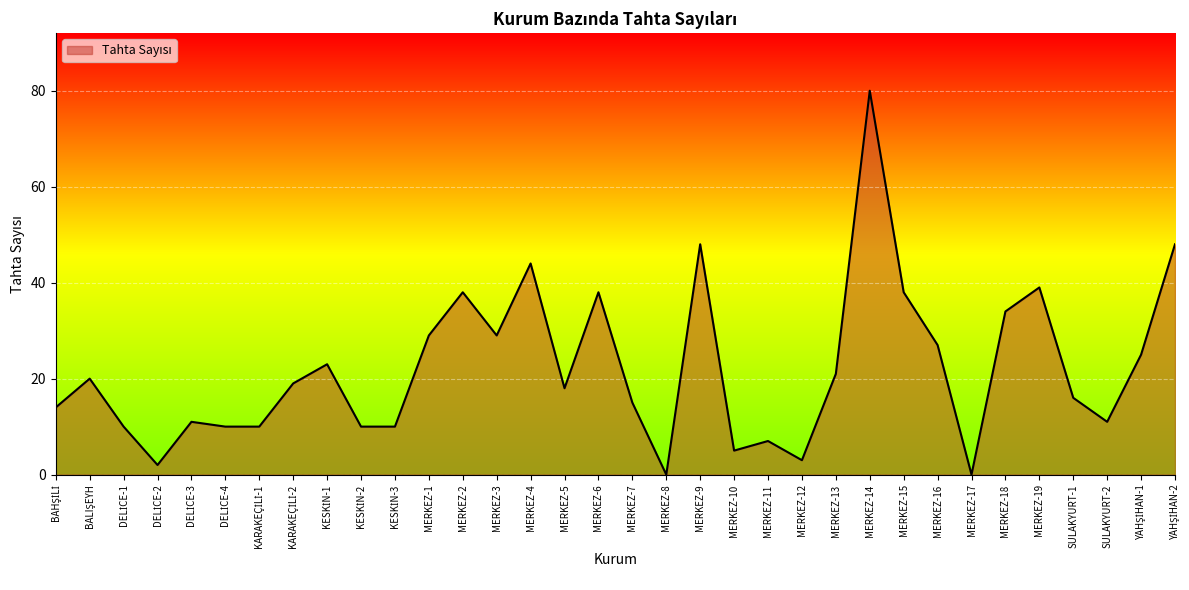

Which has a higher value, MERKEZ-2 or MERKEZ-4?

MERKEZ-4